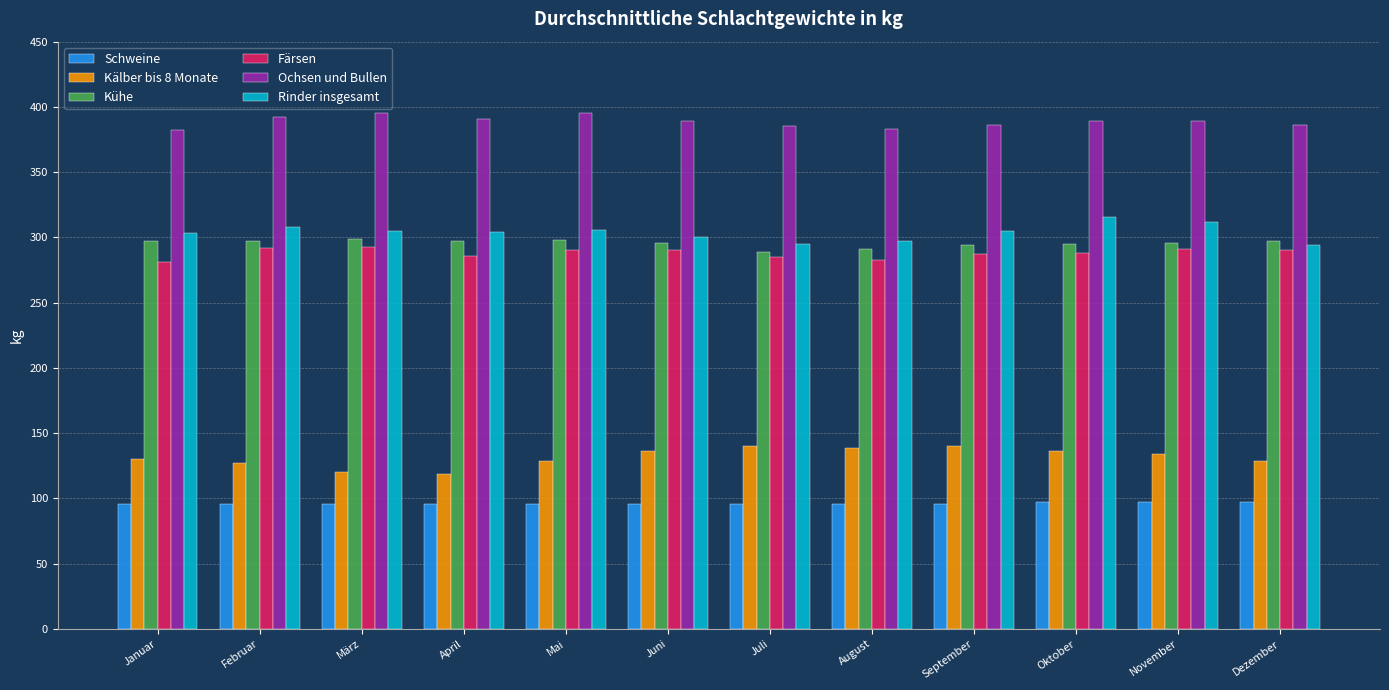

What is the label of the 6th bar from the right?

Juli